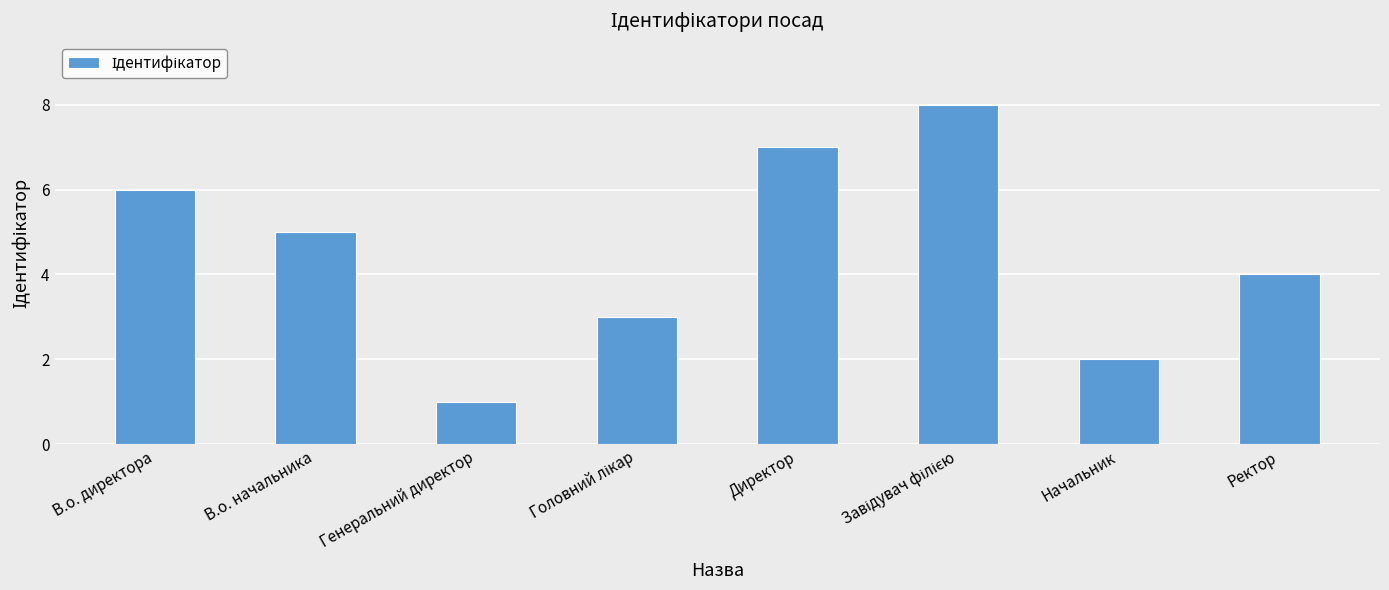

What is the smallest value displayed?

1